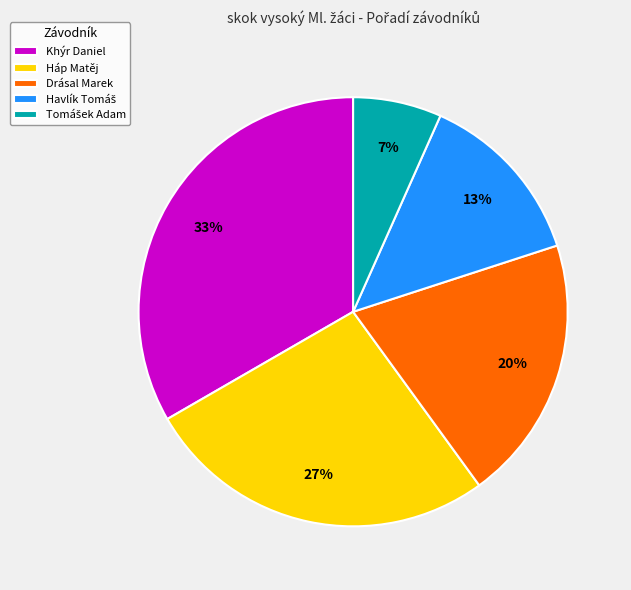

Is the sum of Háp Matěj and Drásal Marek greater than half?

No